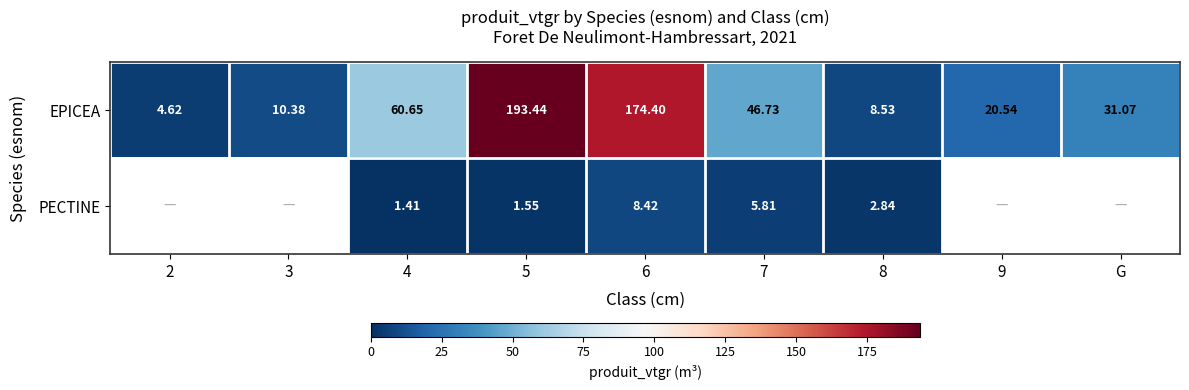

At which label does EPICEA first exceed 31?

4